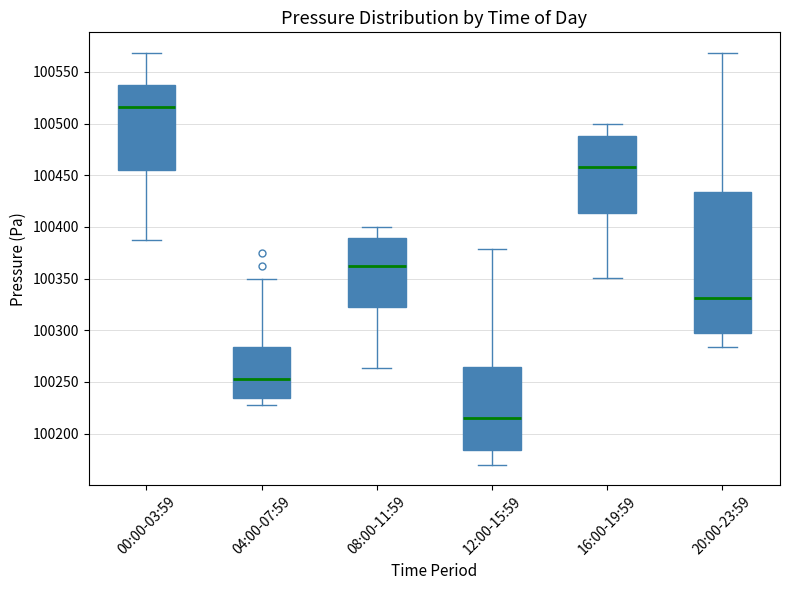

Comparing the boxes themselves (not the whiskers), which one is the tallest?

20:00-23:59